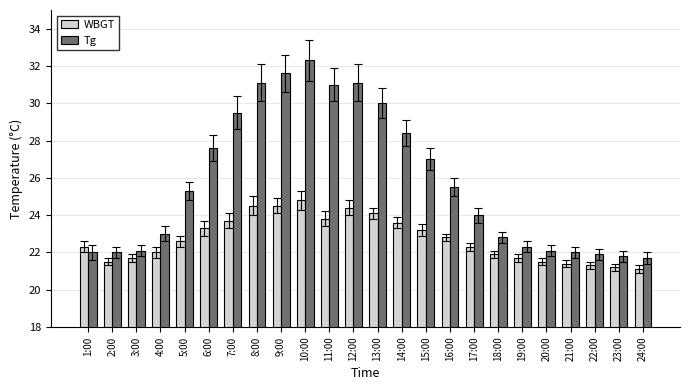

Reading left to right, transcribe all the data shown in this chart.

WBGT: 1:00=22.3	2:00=21.5	3:00=21.7	4:00=22.0	5:00=22.6	6:00=23.3	7:00=23.7	8:00=24.5	9:00=24.5	10:00=24.8	11:00=23.8	12:00=24.4	13:00=24.1	14:00=23.6	15:00=23.2	16:00=22.8	17:00=22.3	18:00=21.9	19:00=21.7	20:00=21.5	21:00=21.4	22:00=21.3	23:00=21.2	24:00=21.1
Tg: 1:00=22.0	2:00=22.0	3:00=22.1	4:00=23.0	5:00=25.3	6:00=27.6	7:00=29.5	8:00=31.1	9:00=31.6	10:00=32.3	11:00=31.0	12:00=31.1	13:00=30.0	14:00=28.4	15:00=27.0	16:00=25.5	17:00=24.0	18:00=22.8	19:00=22.3	20:00=22.1	21:00=22.0	22:00=21.9	23:00=21.8	24:00=21.7